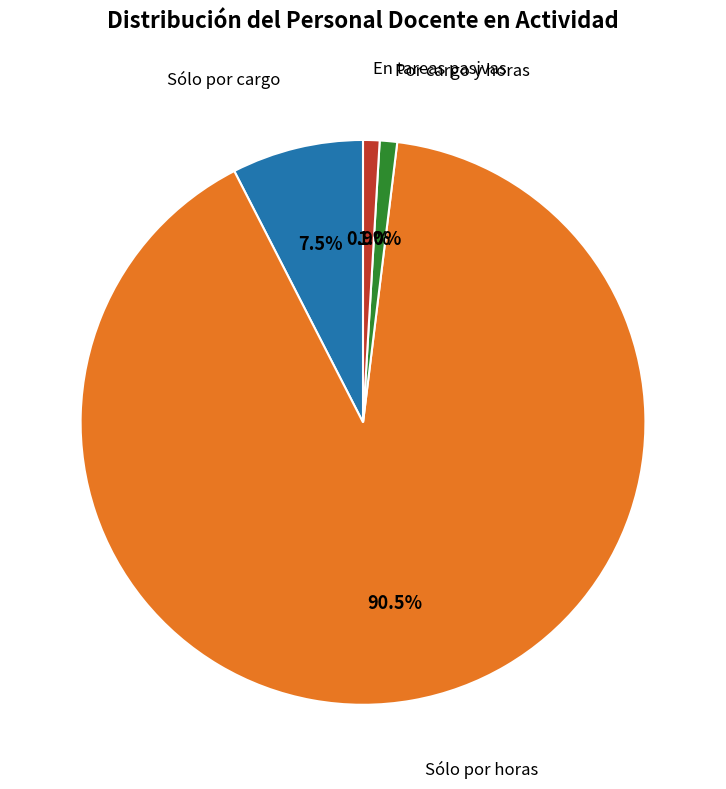

Is there any slice that represents more than half of the pie?

Yes